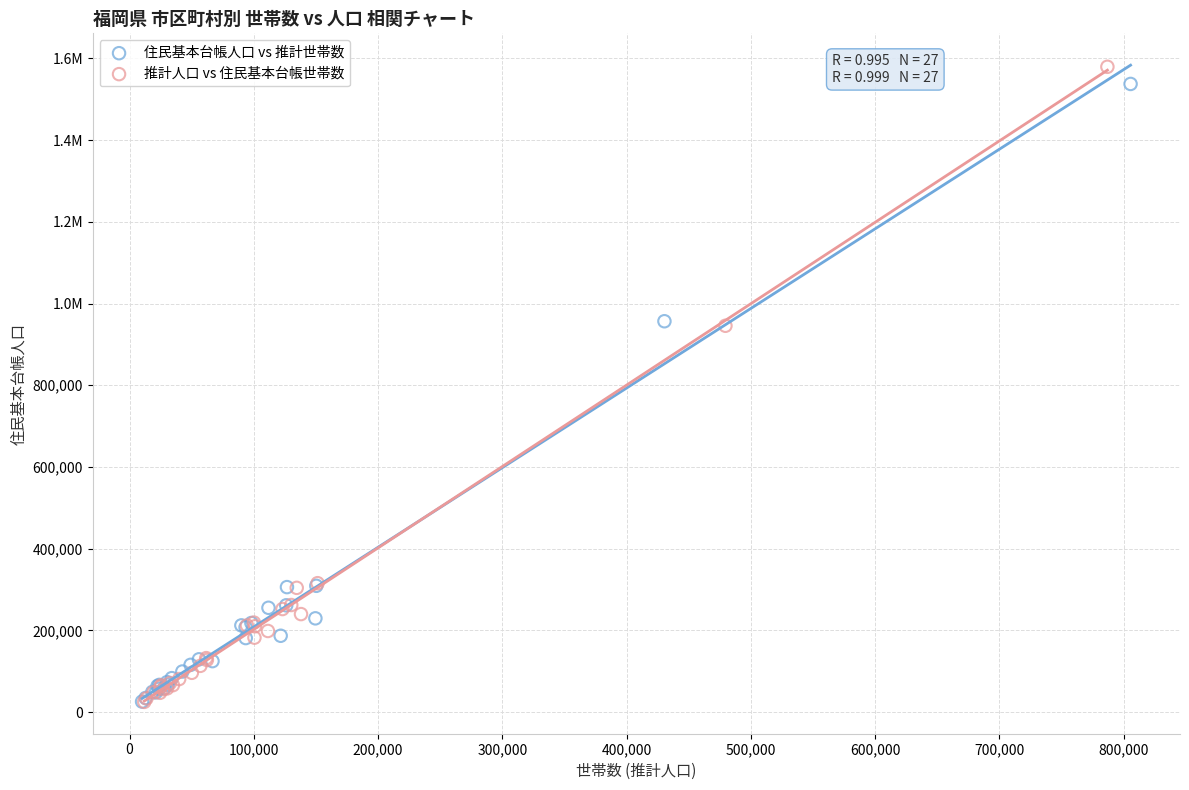

What are all the series names shown in the legend?

住民基本台帳人口 vs 推計世帯数, 推計人口 vs 住民基本台帳世帯数